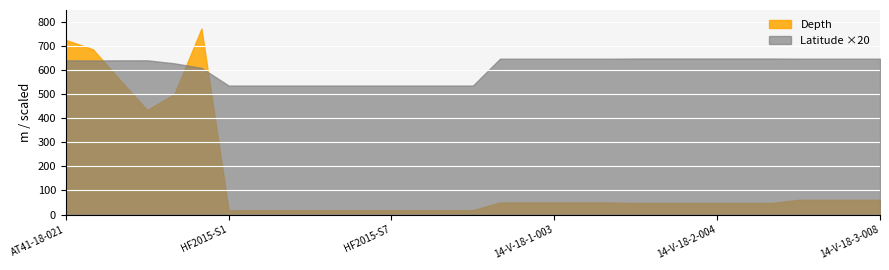

What is the minimum value shown in the chart?

18.0